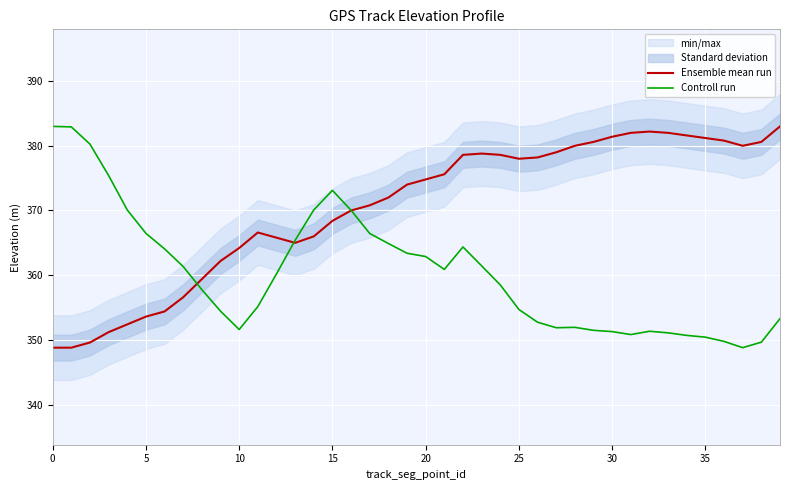

Which category has the highest value across all series?

39